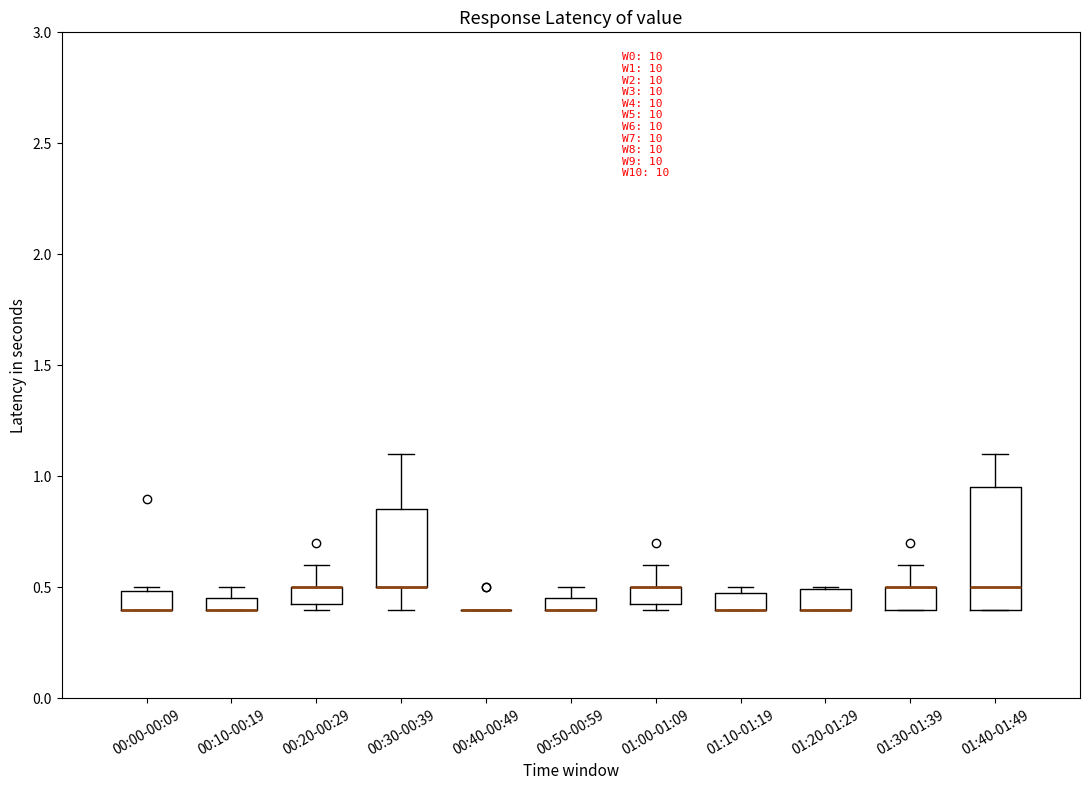

Where is the upper edge of the box for 01:40-01:49 on the y-axis? The values are not printed on the chart, so give them approximately, as read against the axis.

0.95